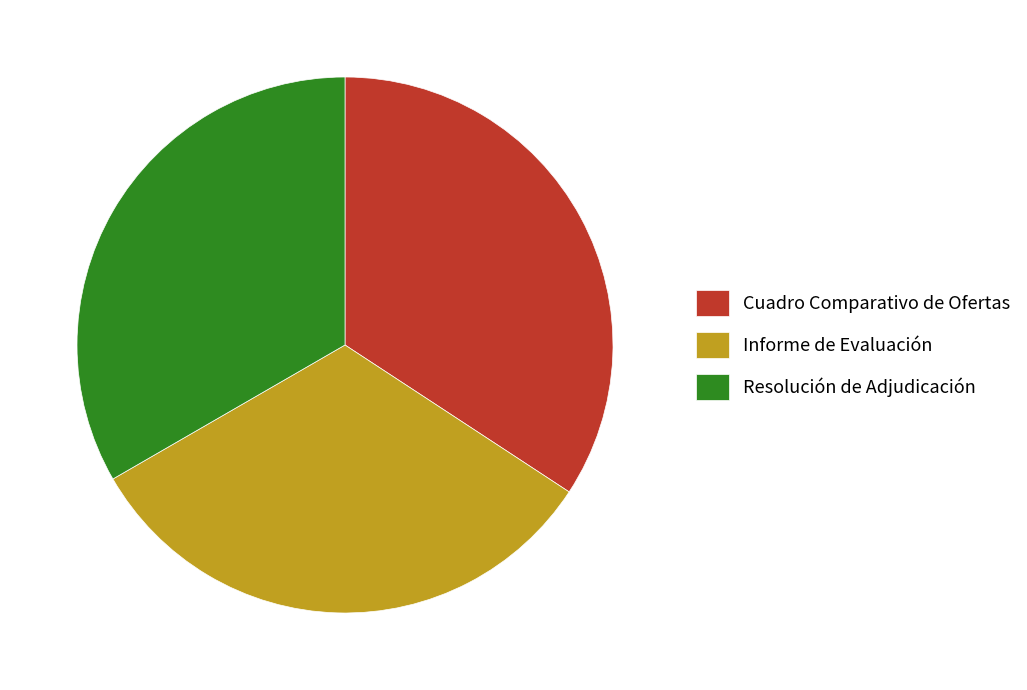

Count the number of slices in the pie.

3